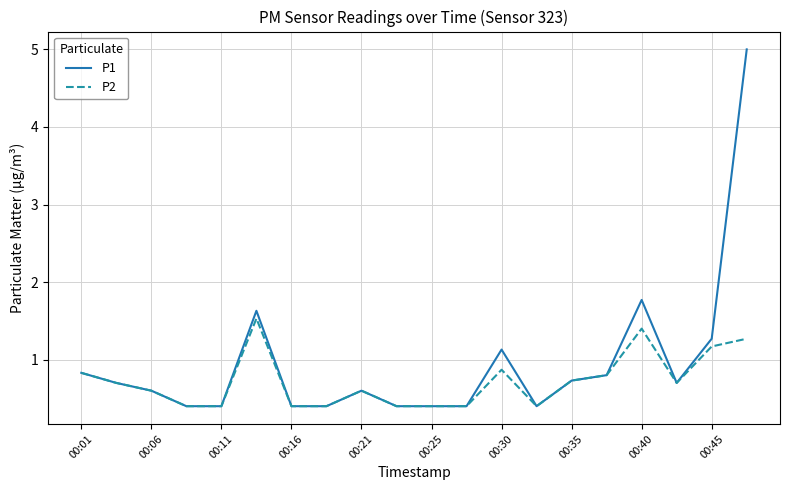

What is the highest value of the P1 series?

5.0